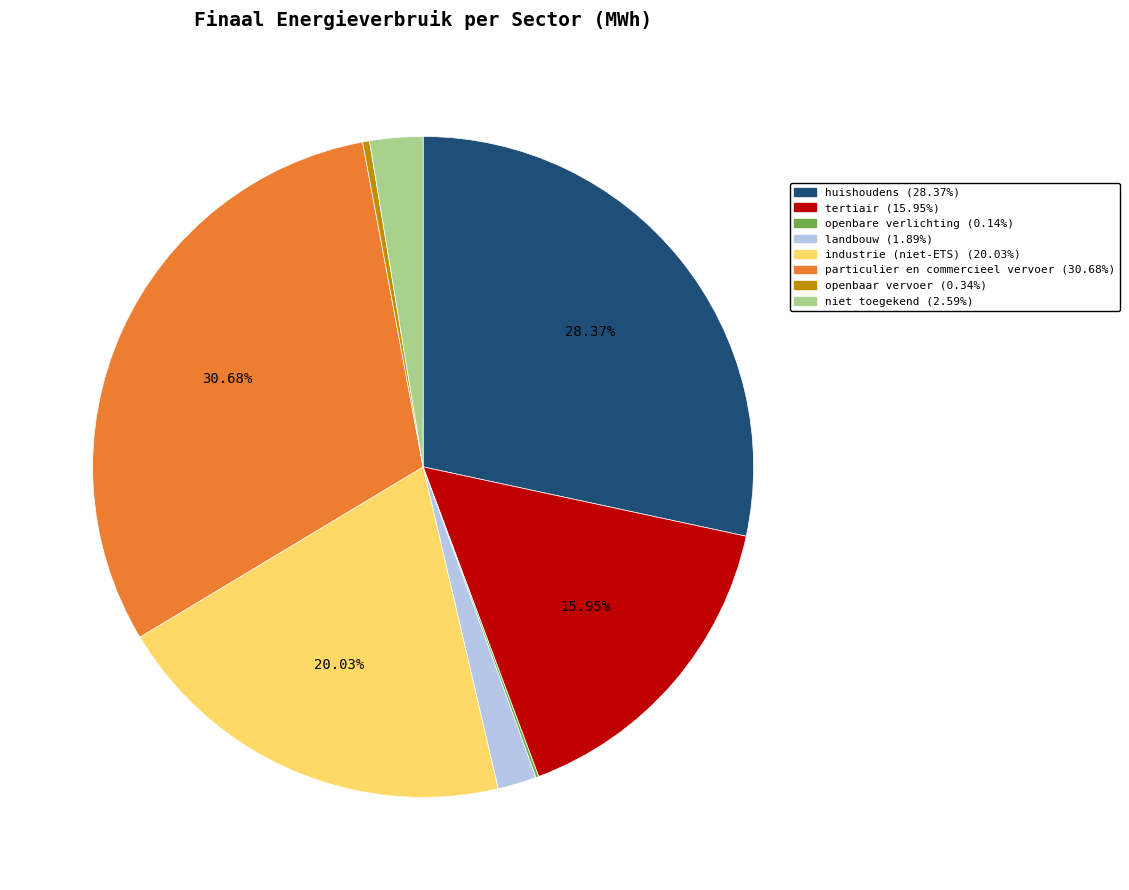

Do tertiair and openbaar vervoer together represent more than half of the pie?

No